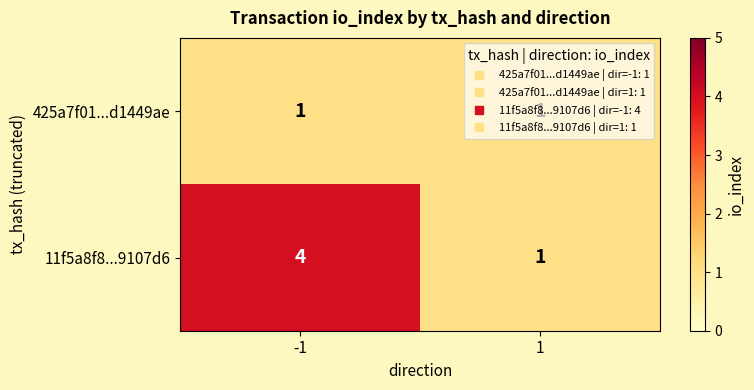

What is the difference between the 11f5a8f8...9107d6 values at -1 and 1?

3